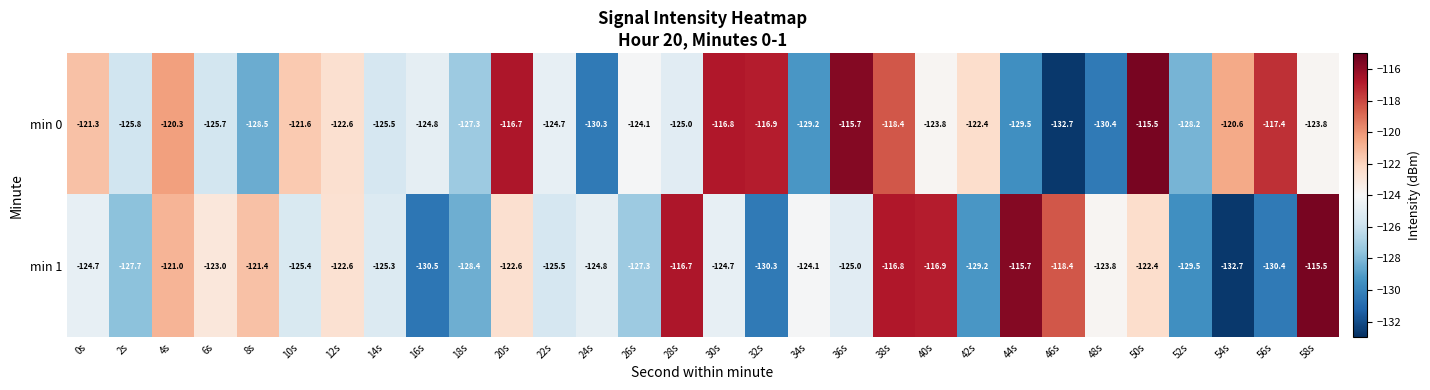

What is the minimum value shown in the chart?

-132.7